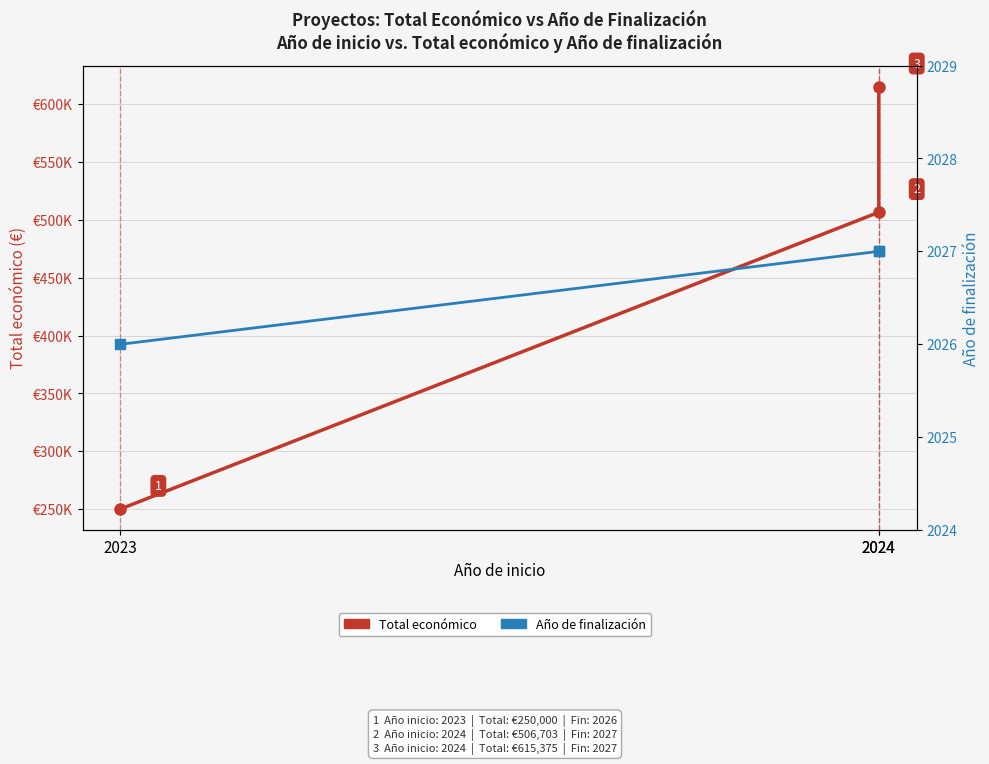

Rank the categories by Año de finalización value from lowest to highest.

2023, 2024, 2024